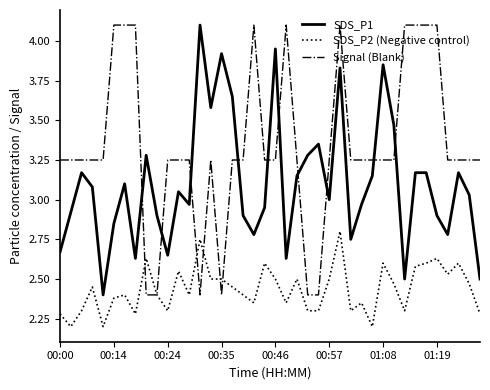

Which series has the largest total across all categories?

Signal (Blank)